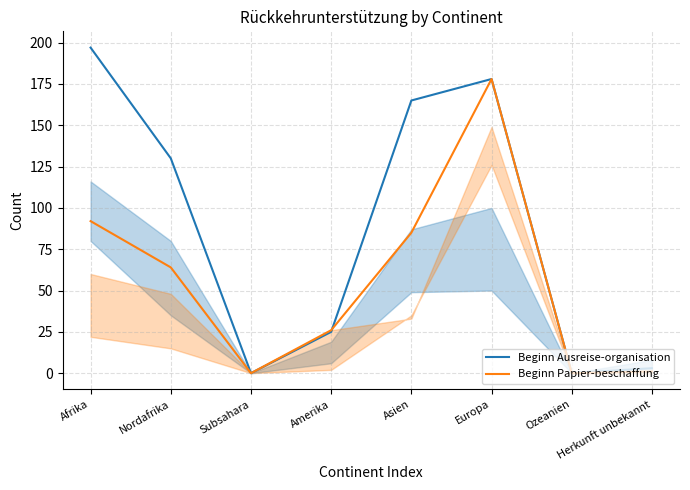

What are all the series names shown in the legend?

Beginn Ausreise-organisation, Beginn Papier-beschaffung